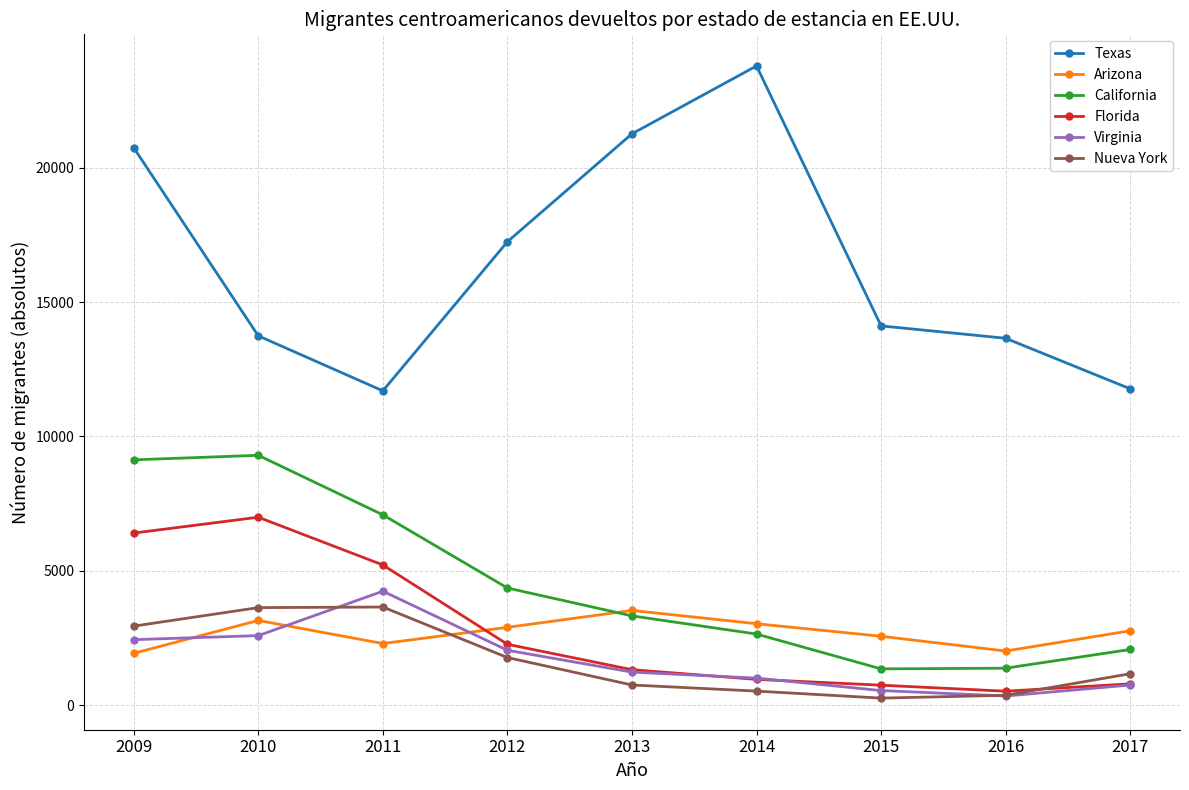

How many interior local valleys does the California series have?

1